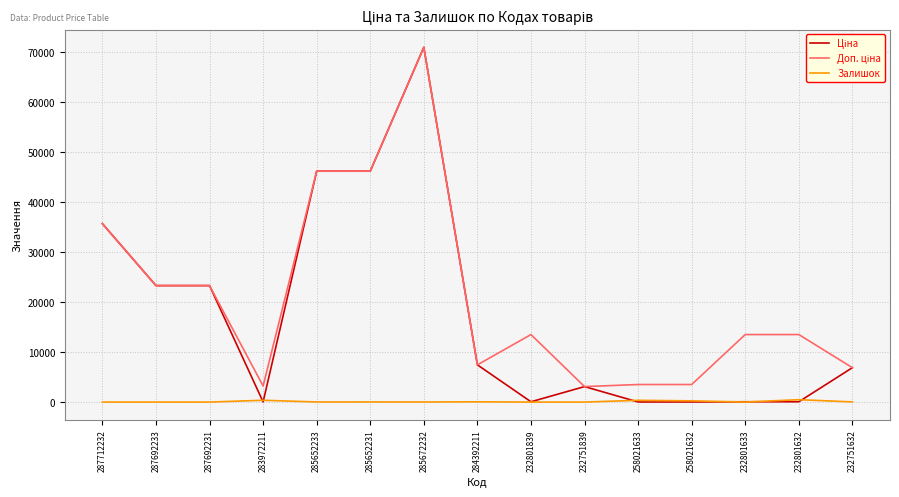

What is the maximum value shown in the chart?

70906.0